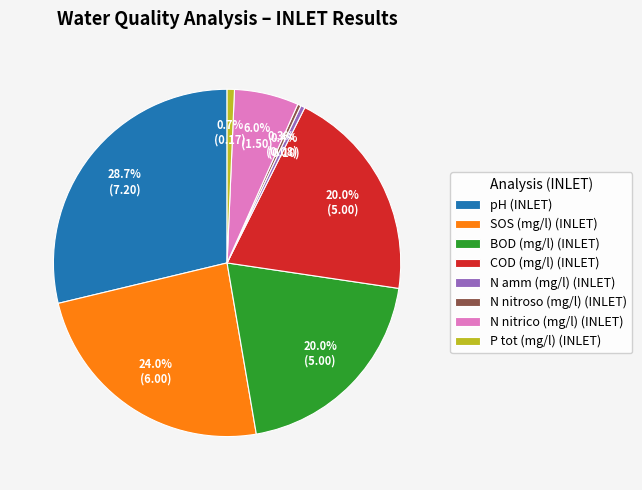

What percentage do N nitroso (mg/l) (INLET) and N nitrico (mg/l) (INLET) together represent?

6.3%